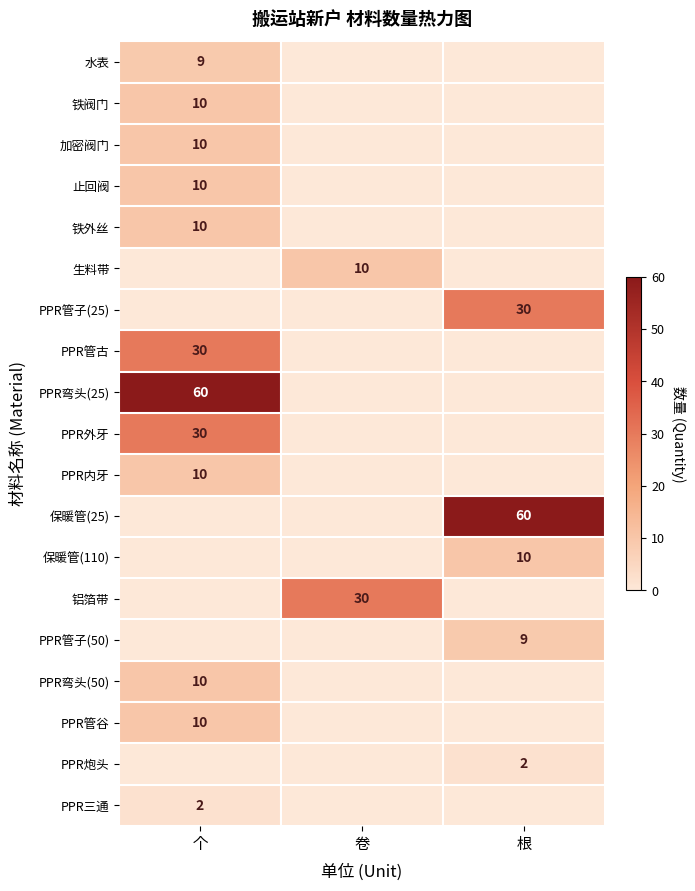

What is the difference between the highest and lowest values at 个?

60